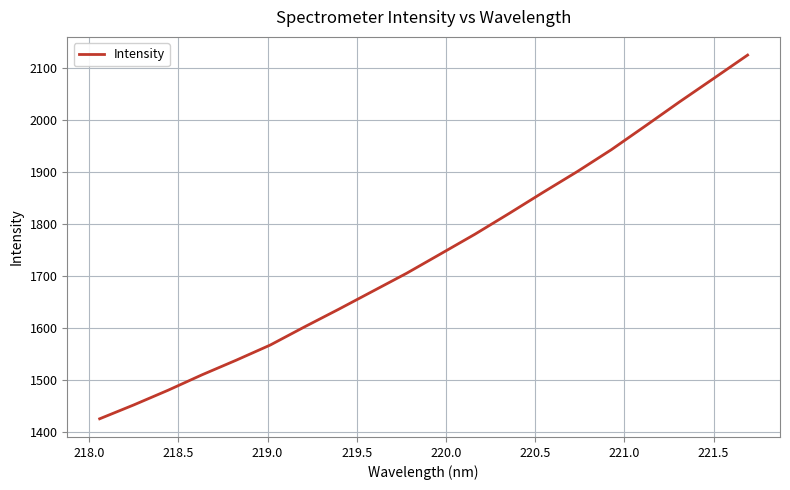

How many lines are shown in the chart?

1